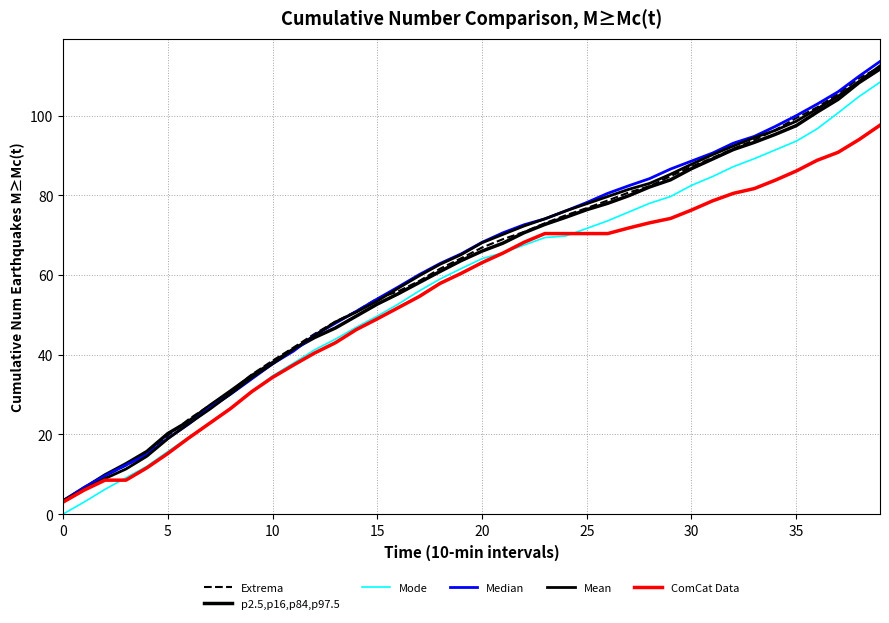

How many intersections are there between Median and Extrema?

2